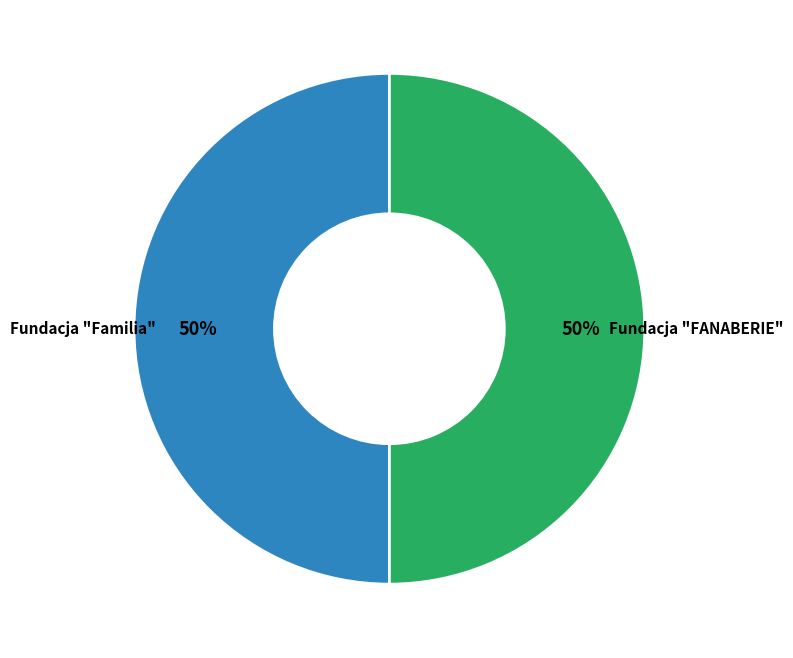

To the nearest percent, what is the average slice percentage?

50%